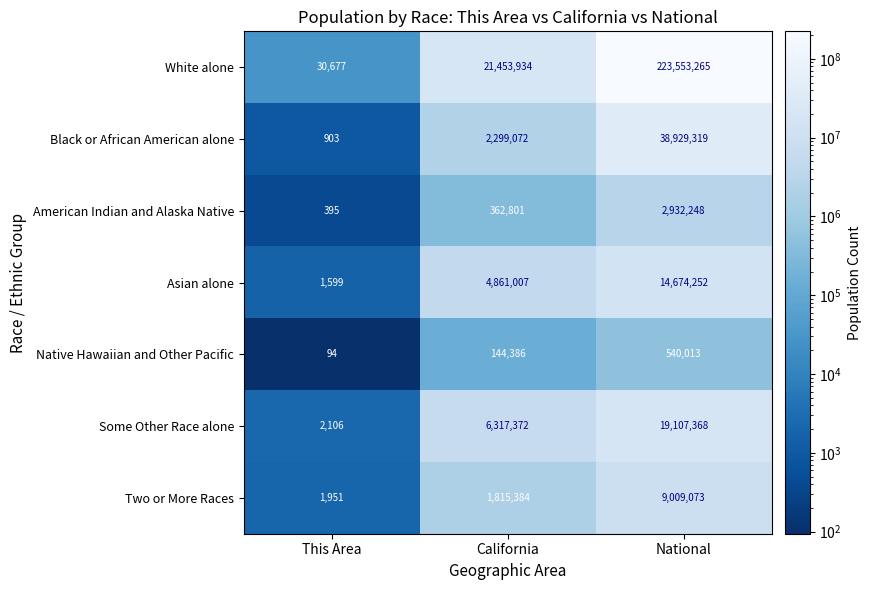

Which category has the highest value across all series?

National